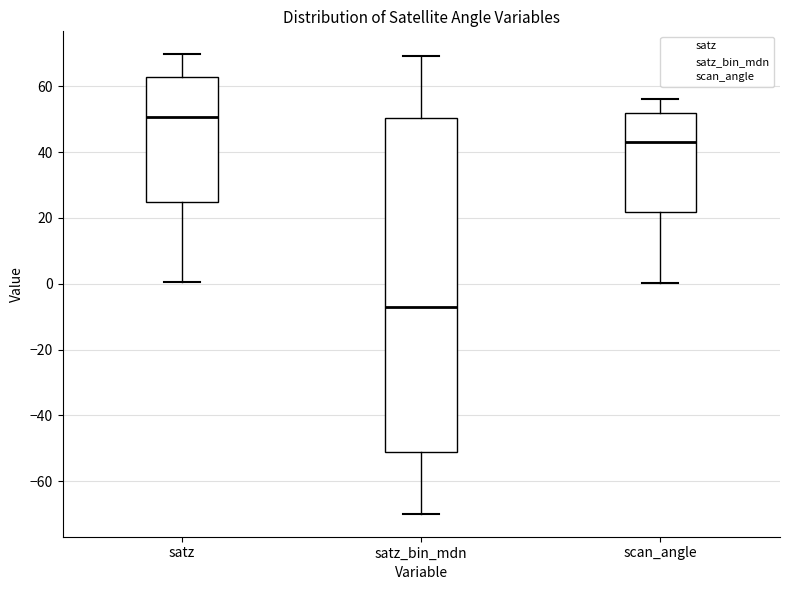

Which box has the highest median line?

satz